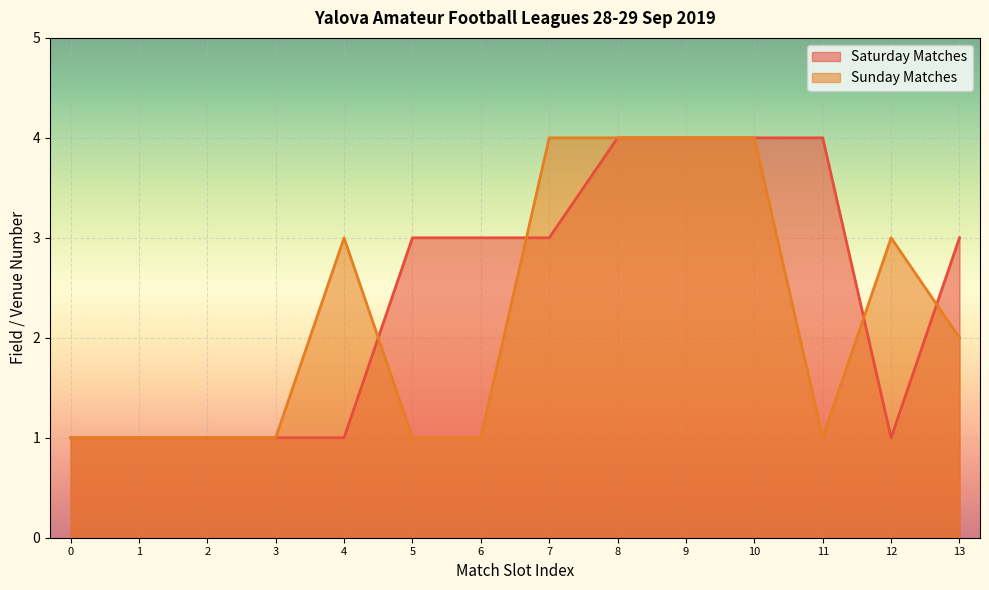

Which series has the largest total across all categories?

Saturday Matches